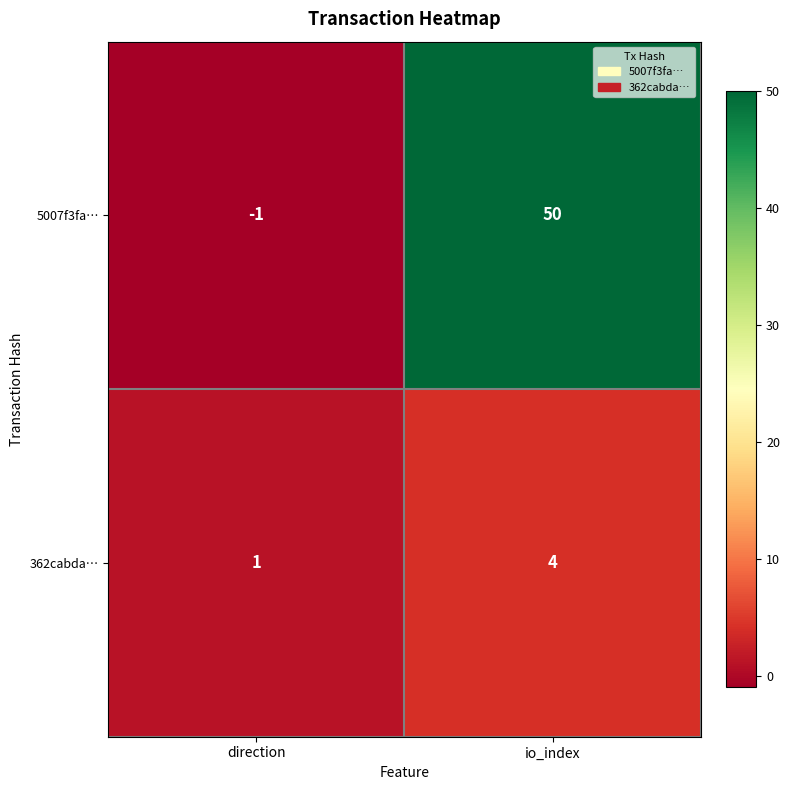

At which category does the chart reach its minimum across all series?

direction